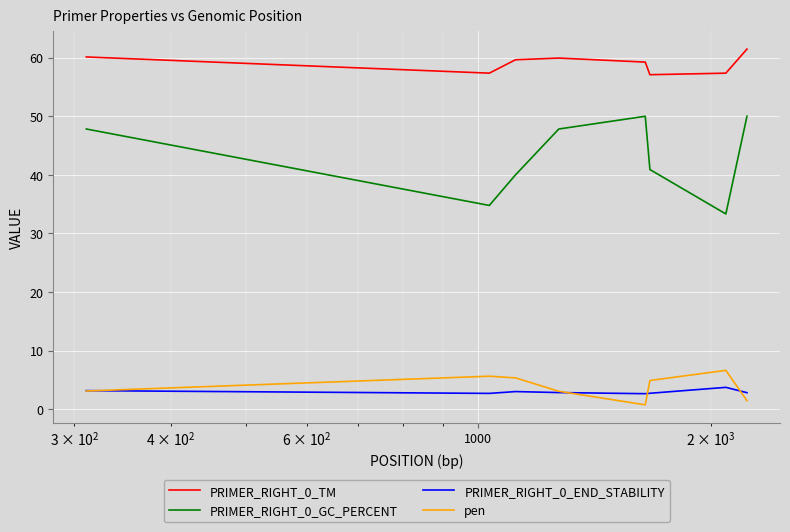

True or false: PRIMER_RIGHT_0_GC_PERCENT and pen intersect in this chart.

False